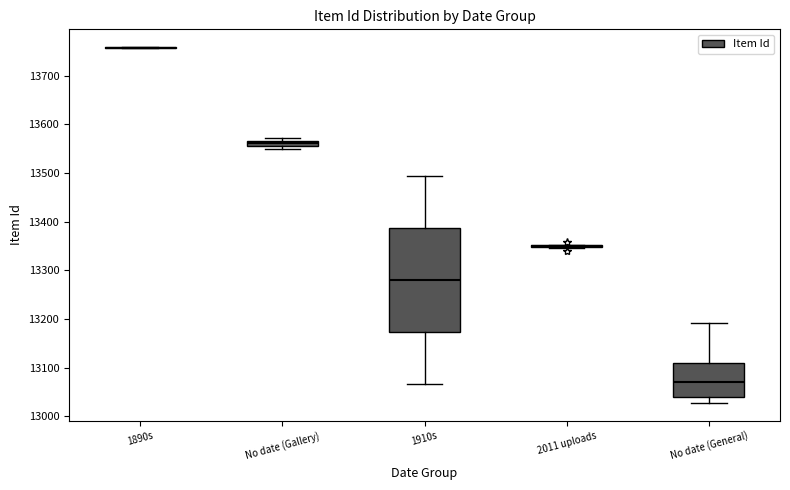

Which box is the tallest, from its lower edge to its upper edge?

1910s